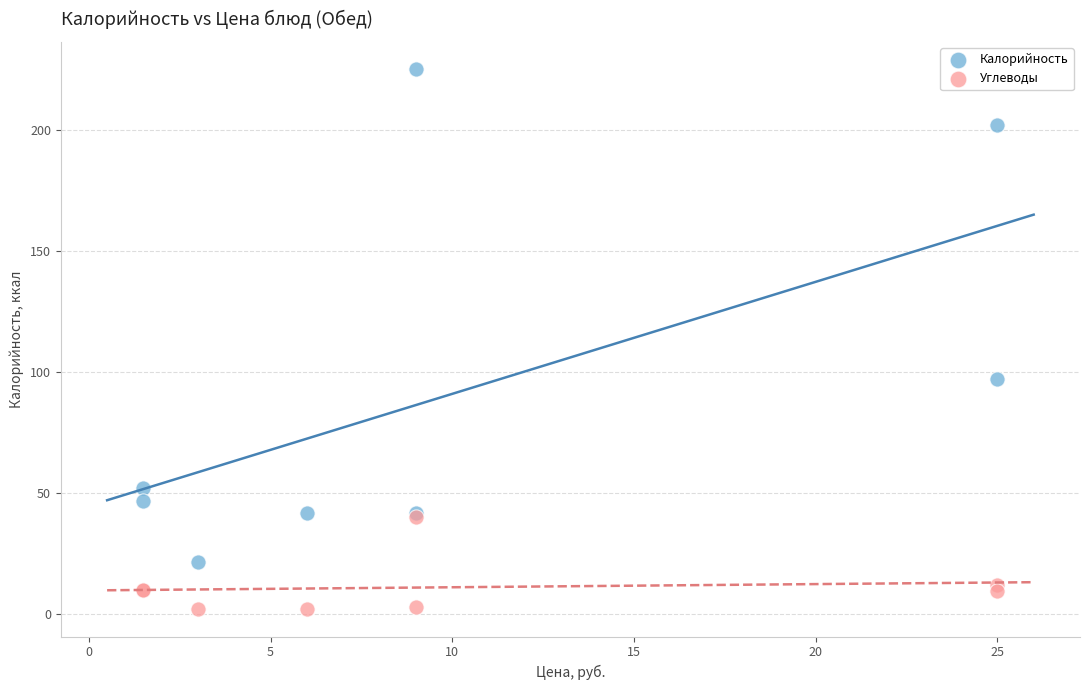

In the Калорийность series, what Y value is closest to 123?

97.0